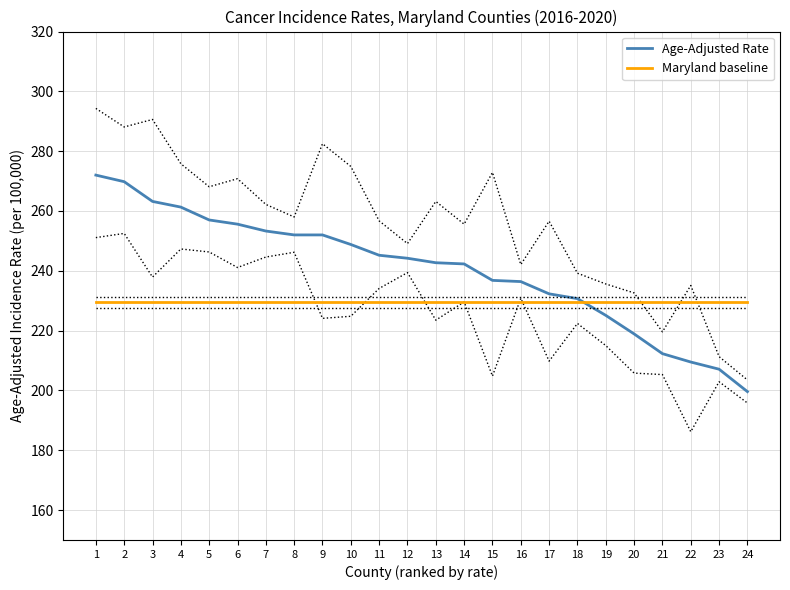

True or false: Age-Adjusted Rate has more than 2 interior local peaks.

False